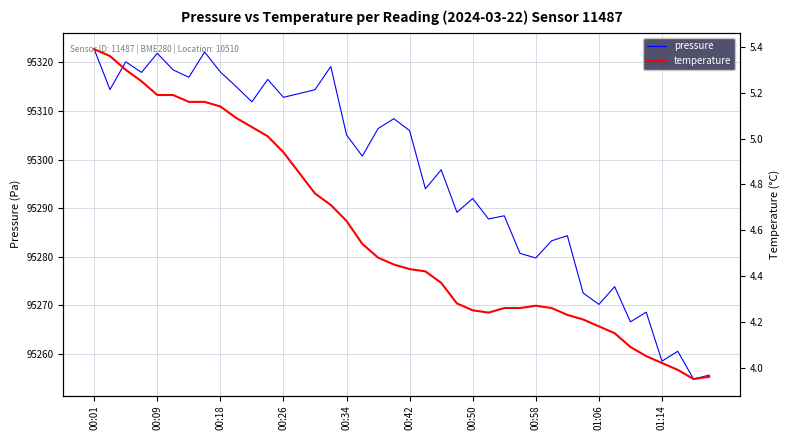

Count the number of data series in this chart.

2